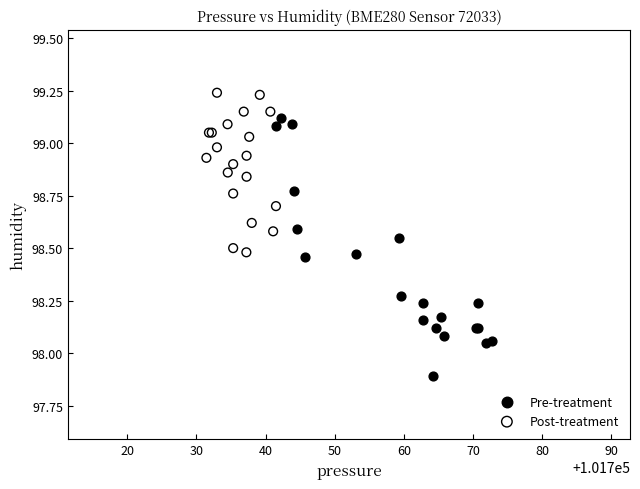

Which series contains the highest Y value?

Post-treatment